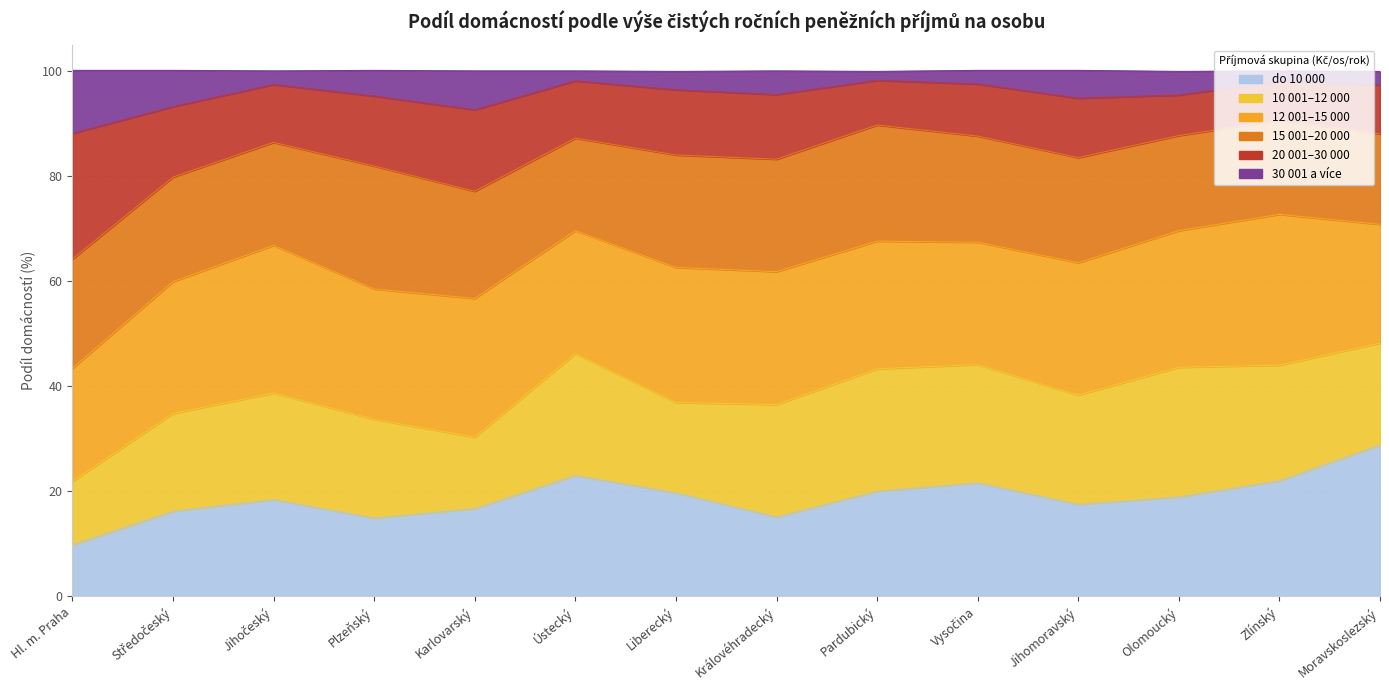

Does the chart display data point markers on the line(s)?

No